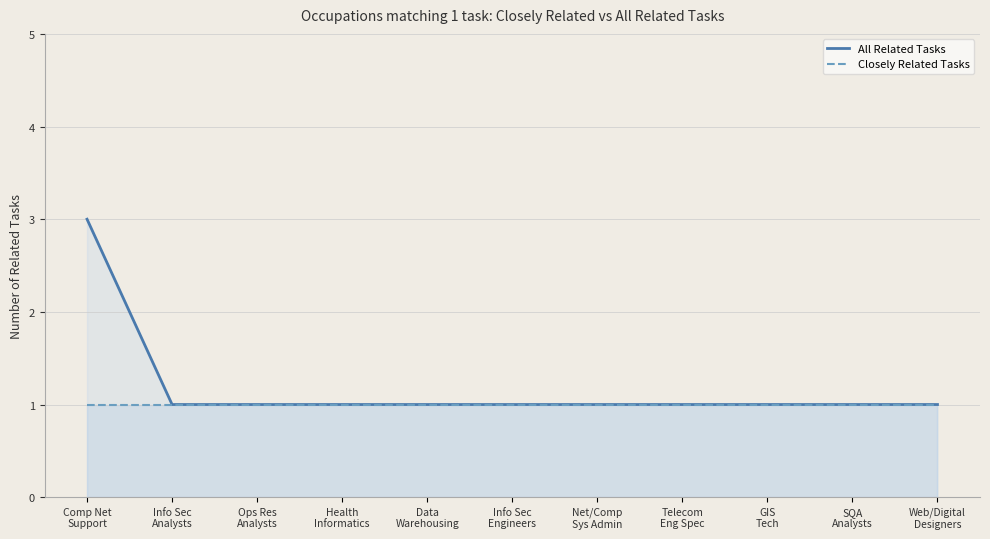

What is the maximum value shown in the chart?

3